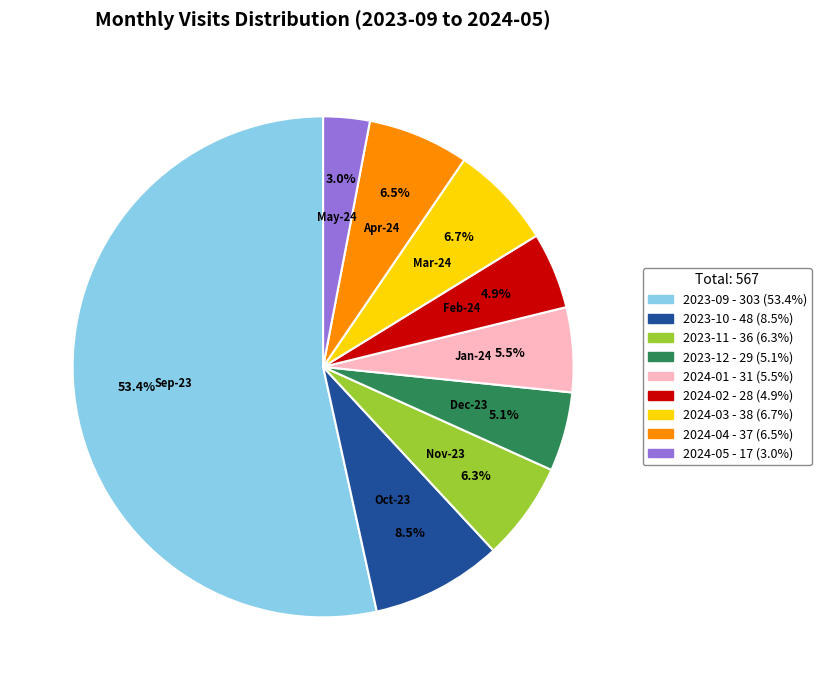

Which category has the smallest portion of the pie?

2024-05